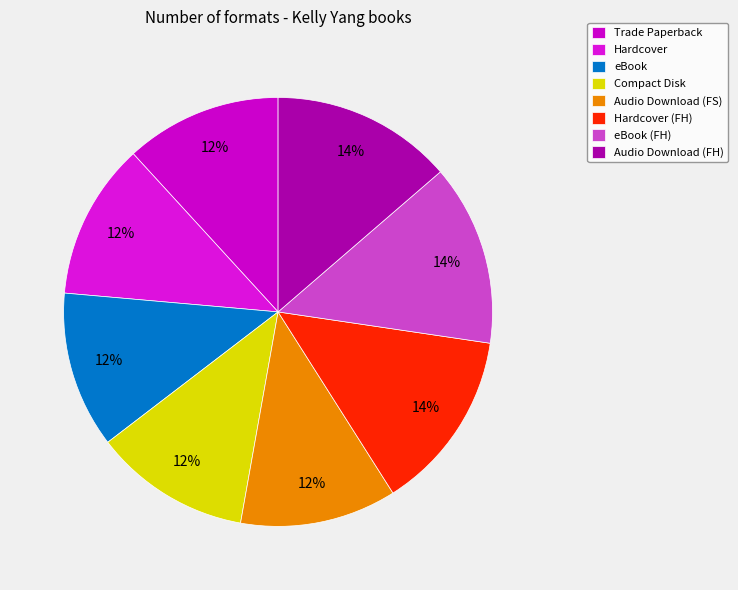

How many slices are in this pie chart?

8